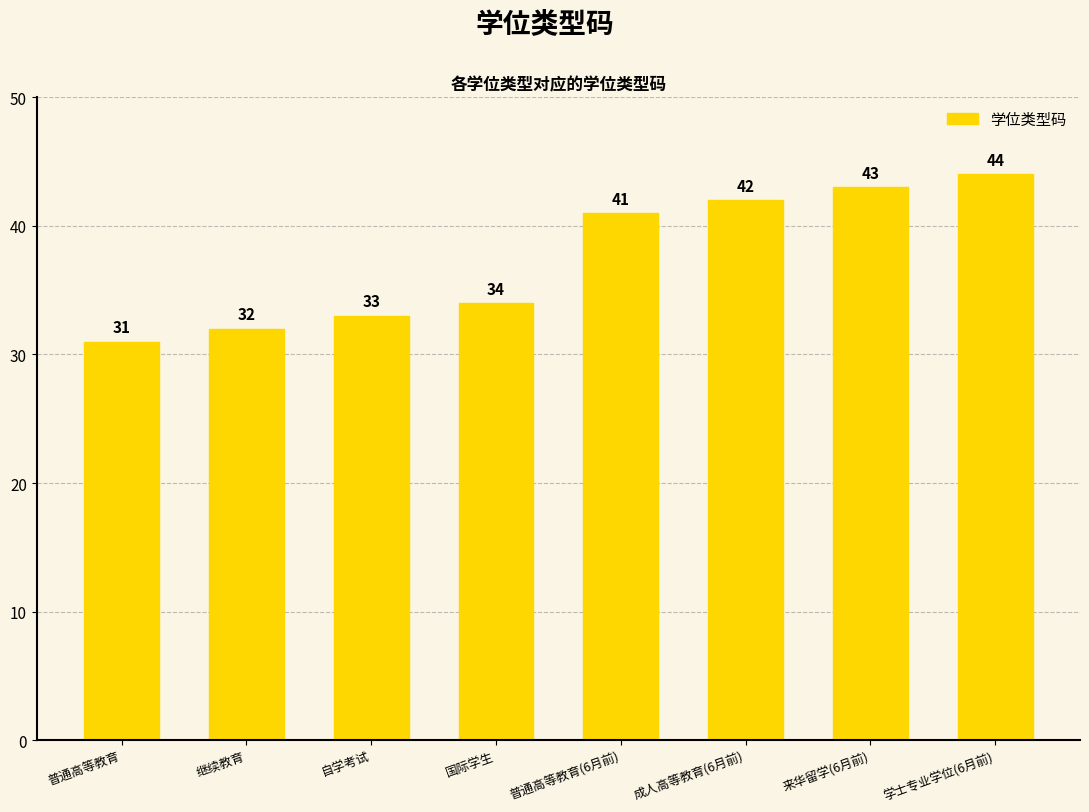

What is the average value?

38